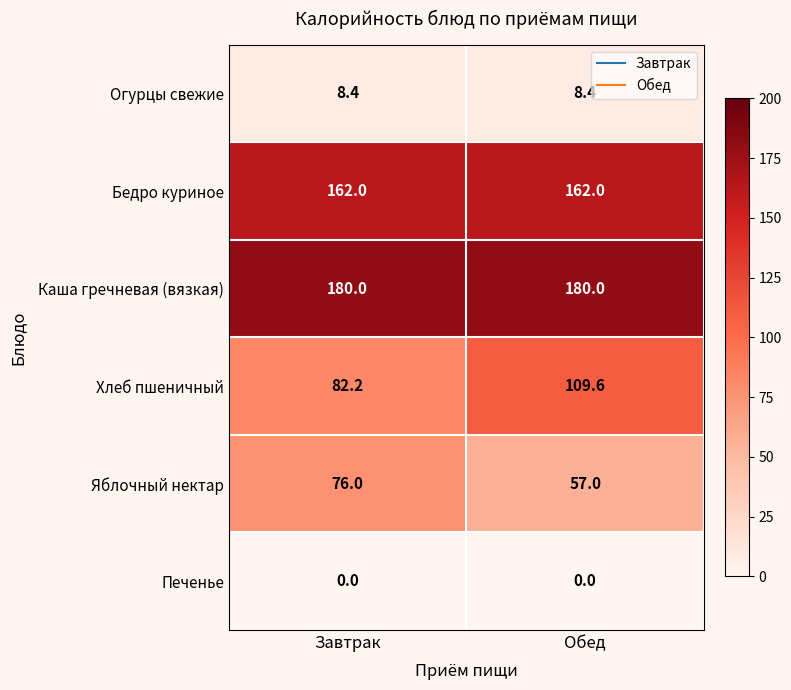

What is the total value across all series at Завтрак?

508.6